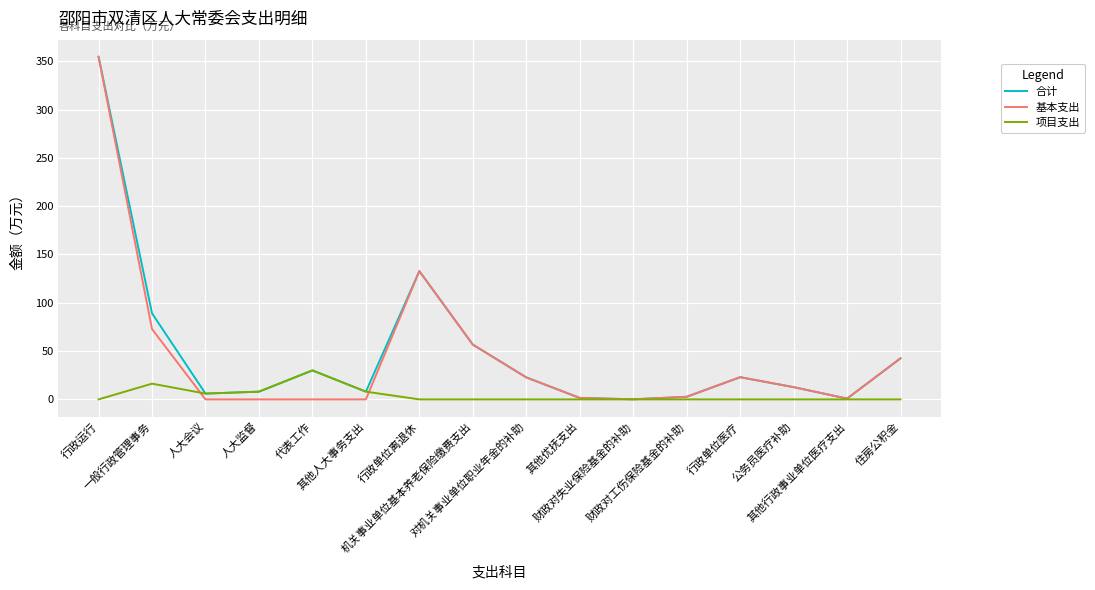

True or false: 合计 has a value of 22.8 at 对机关事业单位职业年金的补助.

True